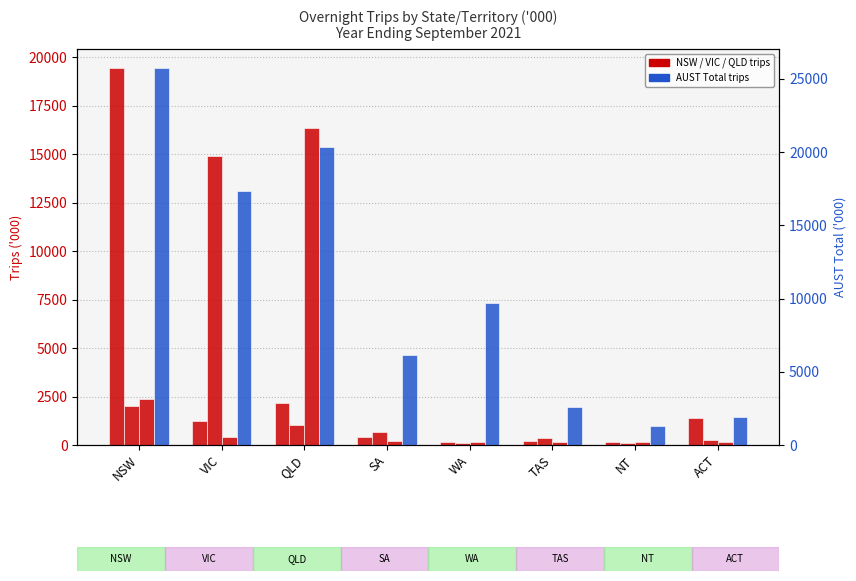

At which label is NSW (col_1) closest to 9796?

QLD